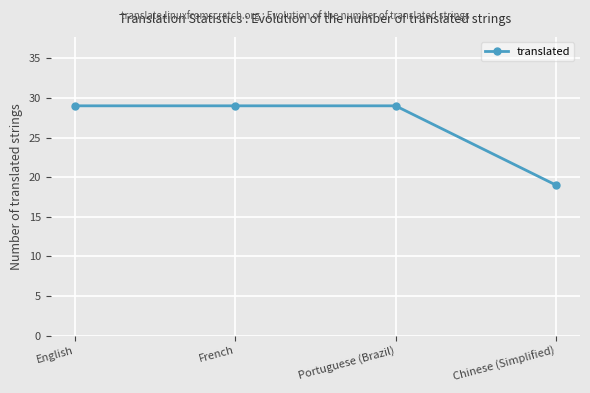

How many distinct data groups are displayed?

1